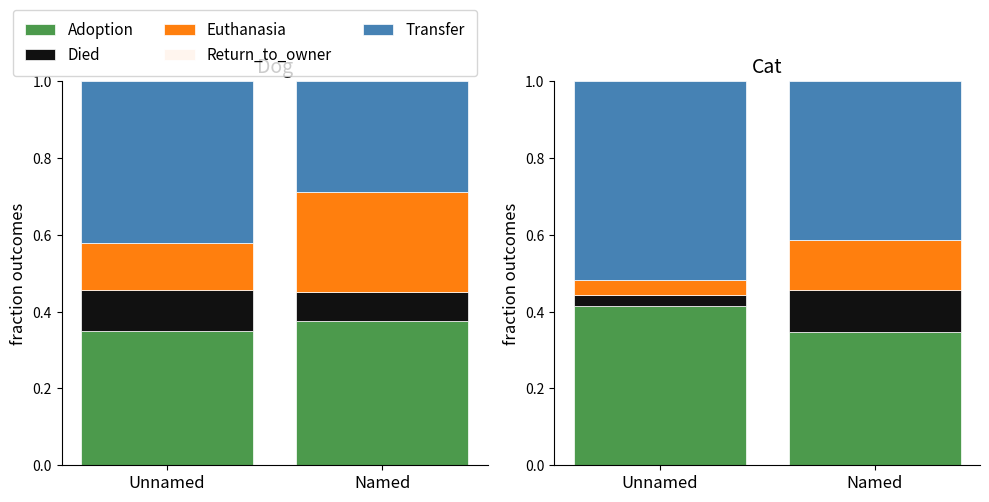

What is the total value across all series at Unnamed?

1.0